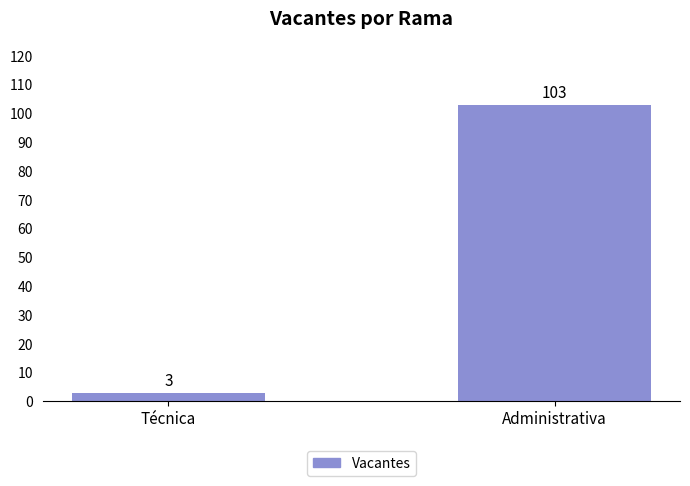

How many data points are less than 103?

1